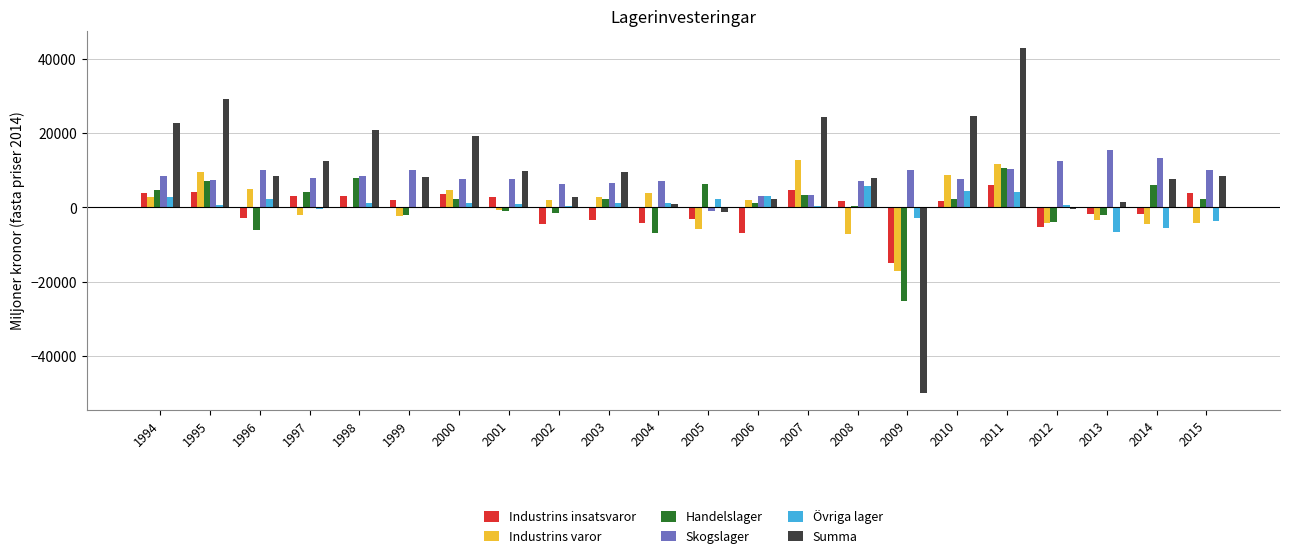

The value of Industrins insatsvaror at 2009 is -14953.4. True or false?

True